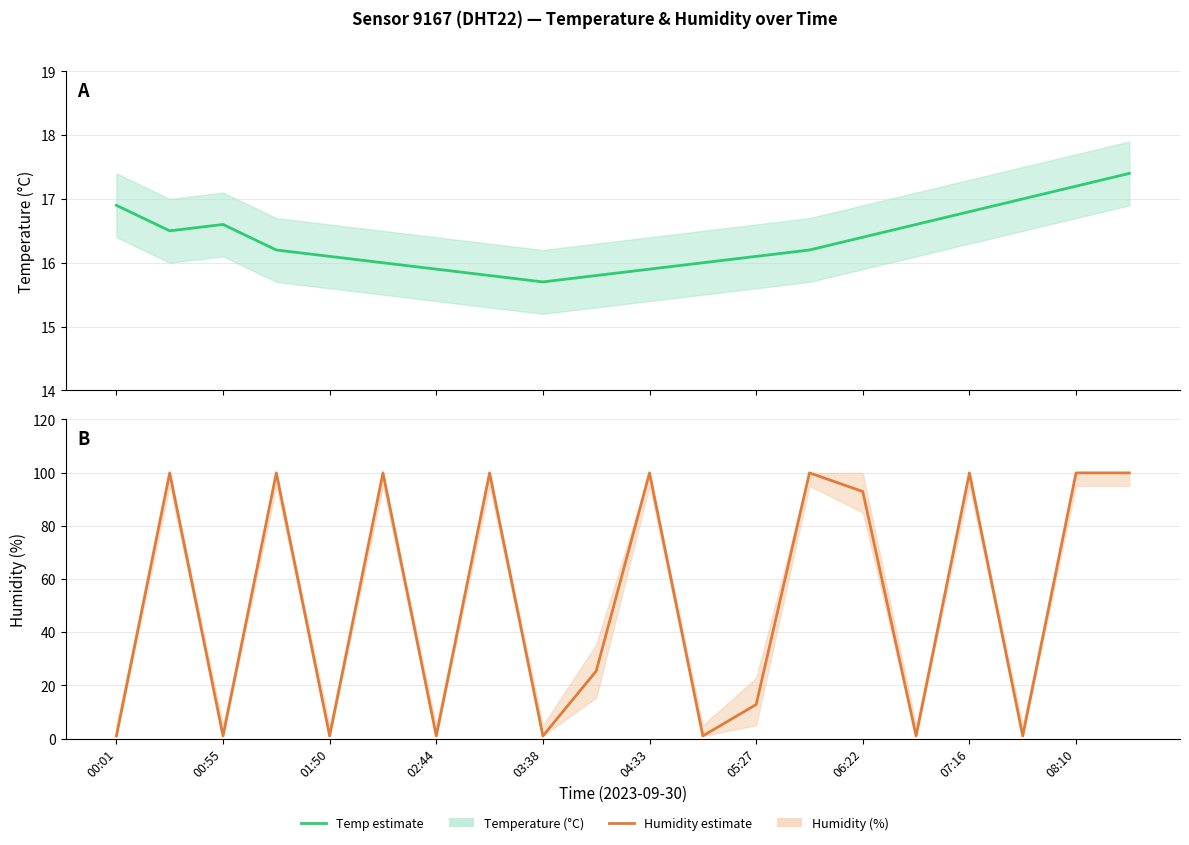

At which category does the chart reach its minimum across all series?

00:01